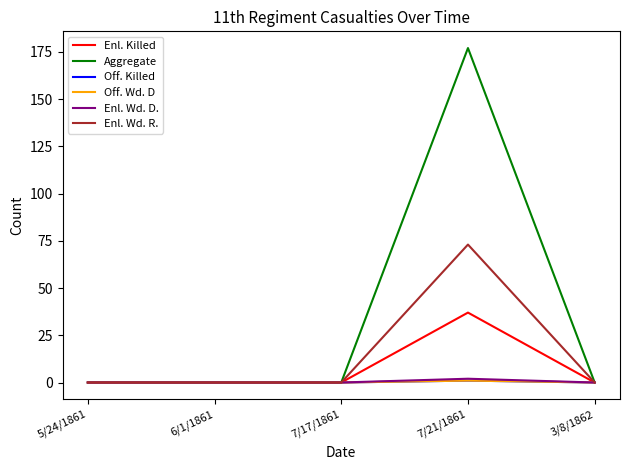

What is the sum of all Enl. Wd. D. values?

2